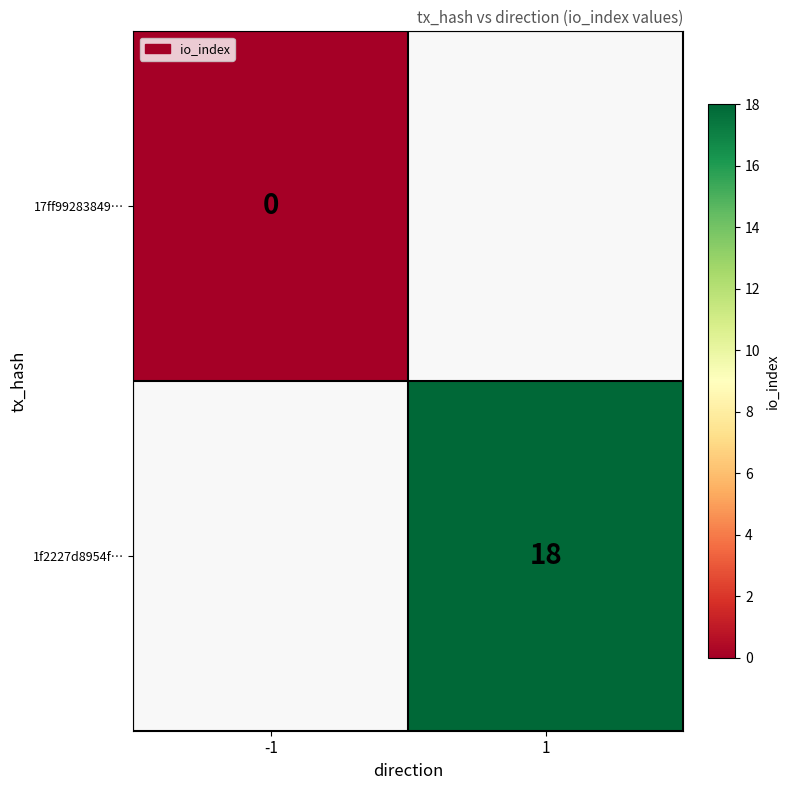

How many series are shown in this chart?

2